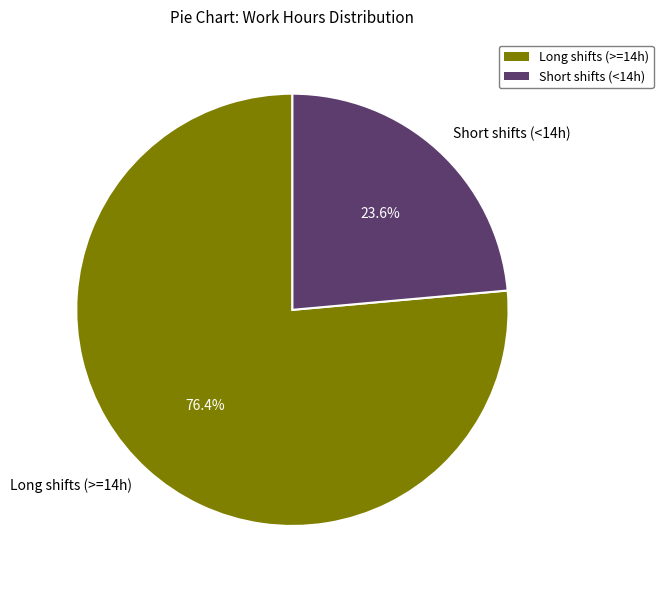

Which category has the biggest portion of the pie?

Long shifts (>=14h)